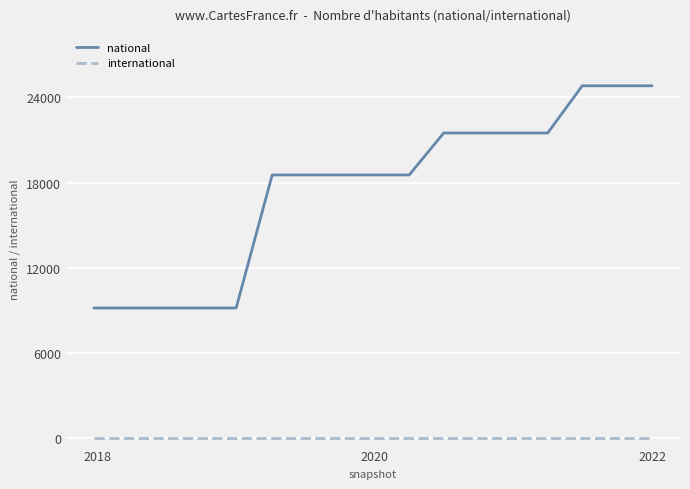

Which series has the largest range (max minus min)?

national